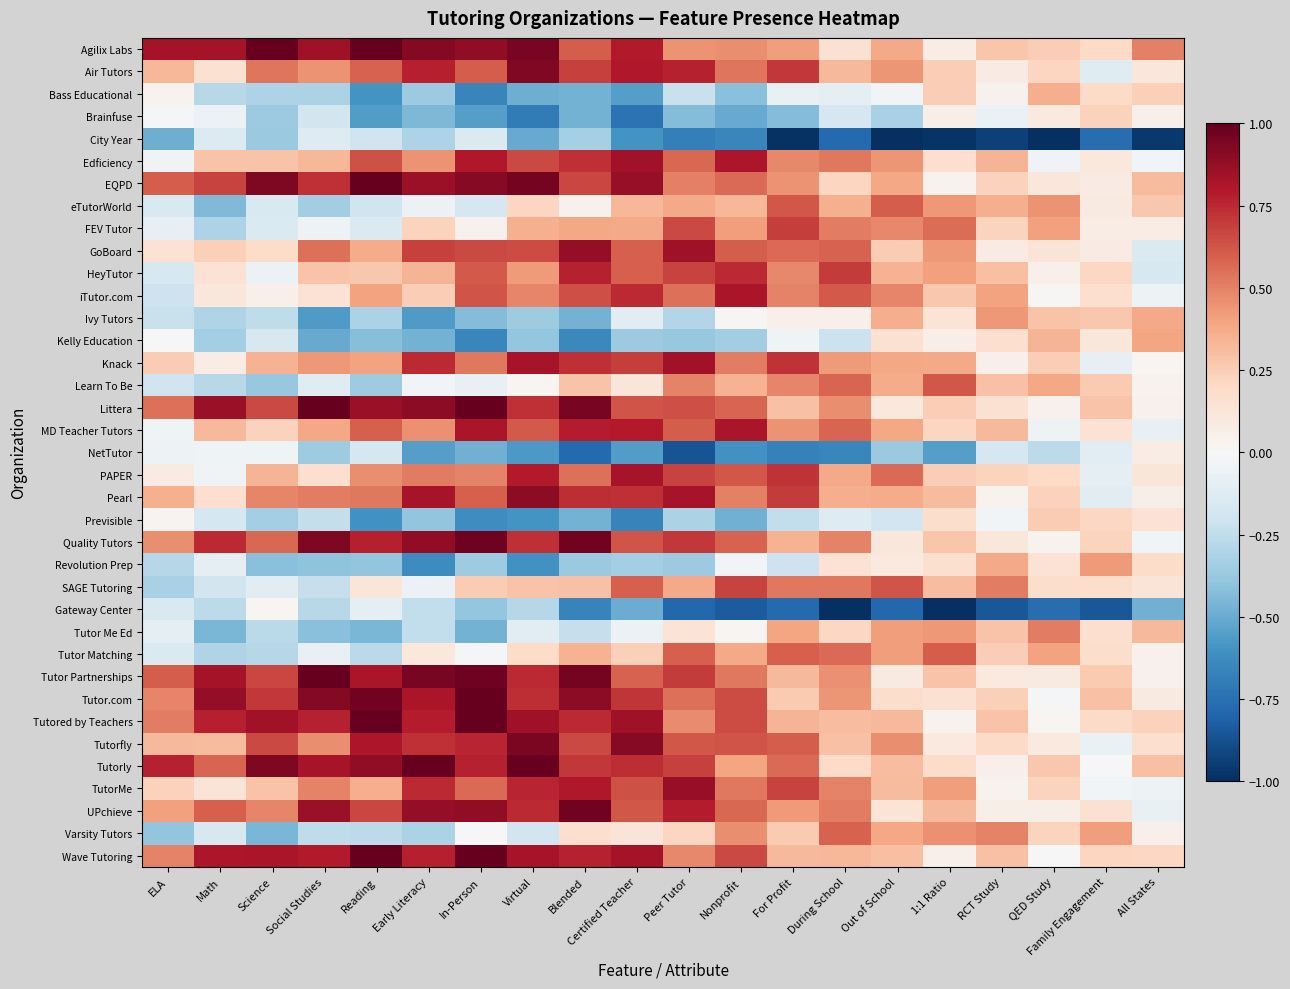

Between Early Literacy and ELA, which is larger?

Early Literacy